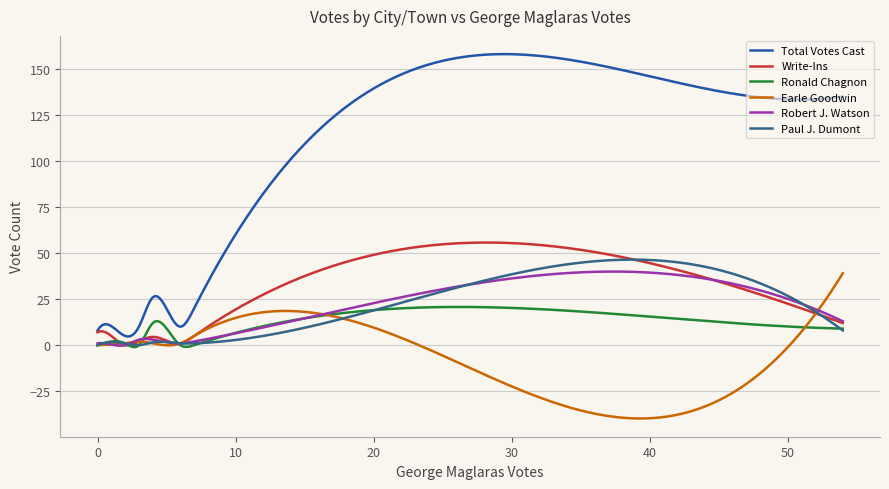

Which series has the largest range (max minus min)?

Total Votes Cast